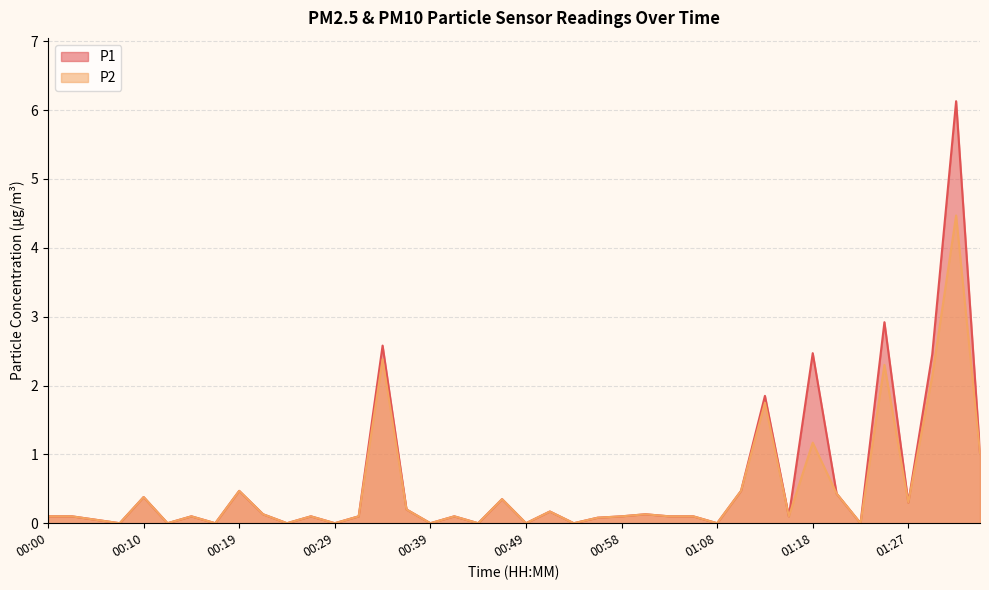

True or false: P1 has more than 1 interior local peaks.

True